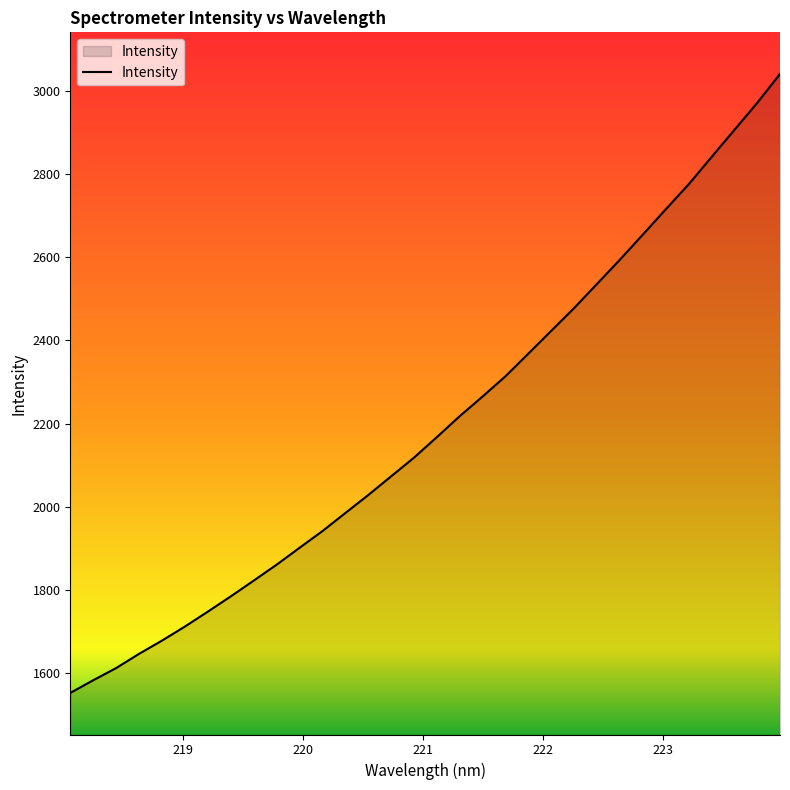

What is the greatest value displayed?

3041.1